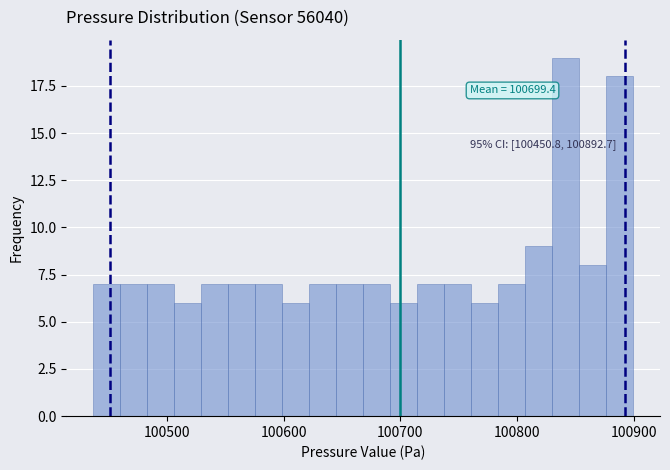

Read against the x-axis, roughly where is the centre of the tallest bar?

100840